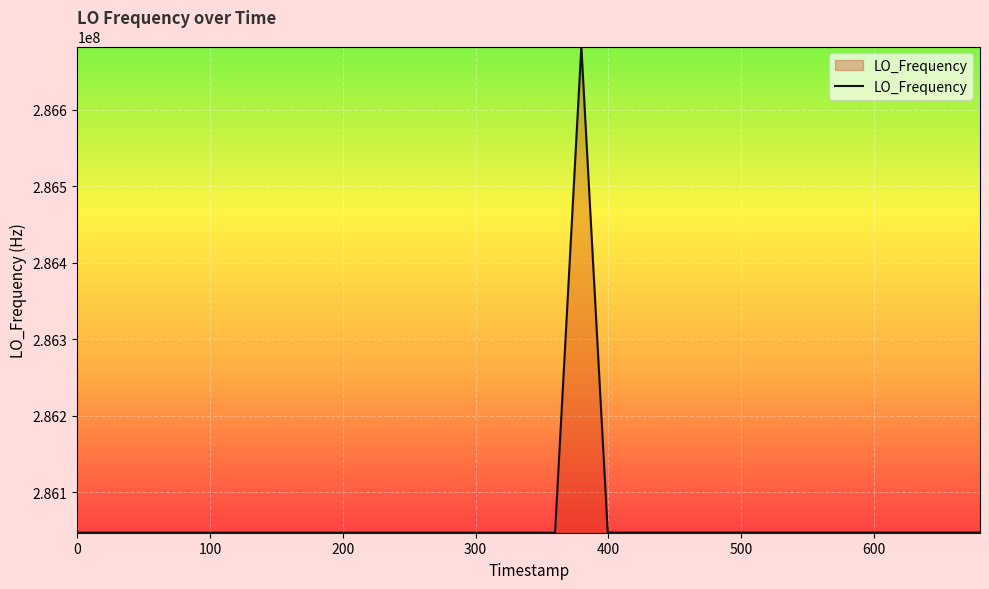

Does the chart have visible grid lines?

Yes